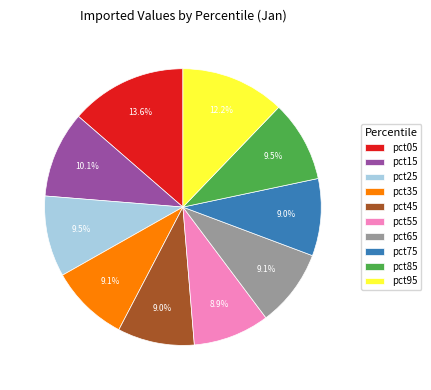

The pct45 slice represents 9% of the pie. True or false?

True